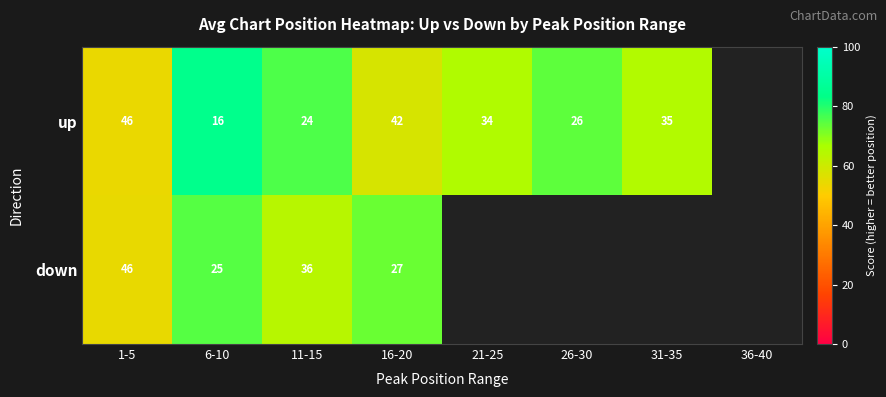

Is the value of up at 21-25 greater than the value of down at 6-10?

Yes